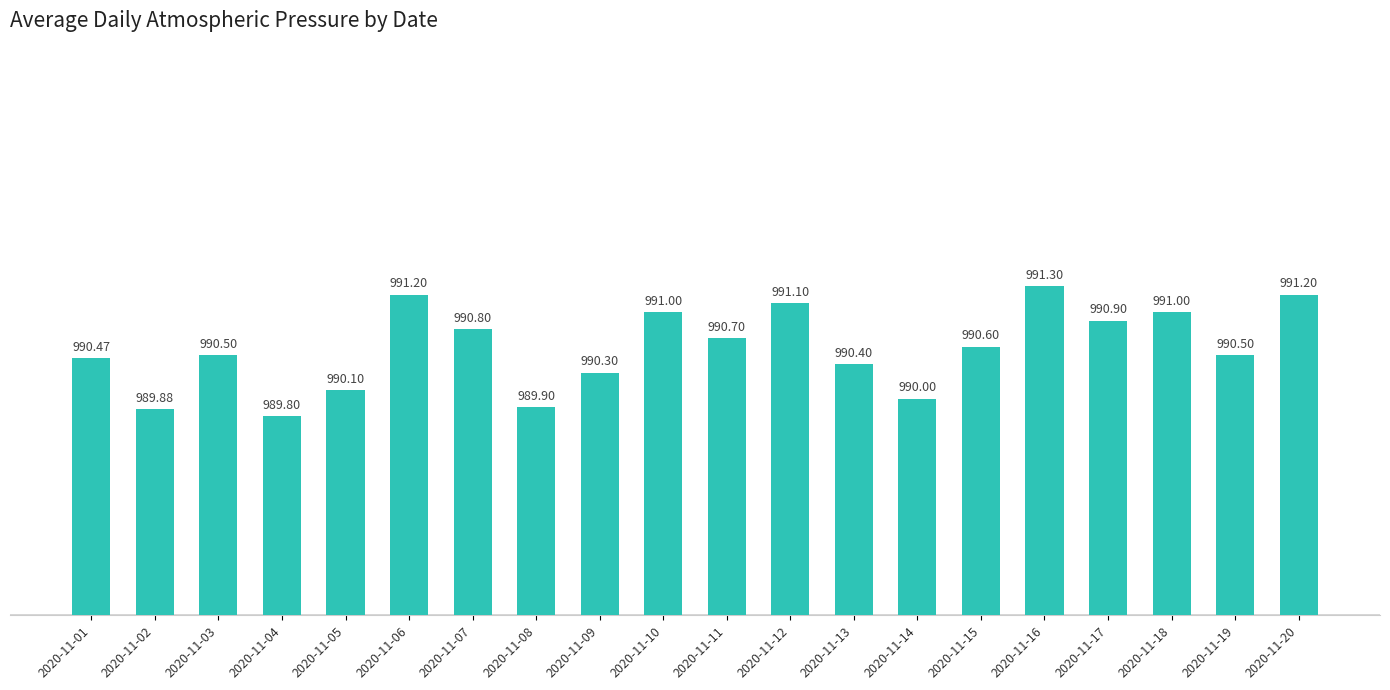

What is the sum of all values?

19811.7